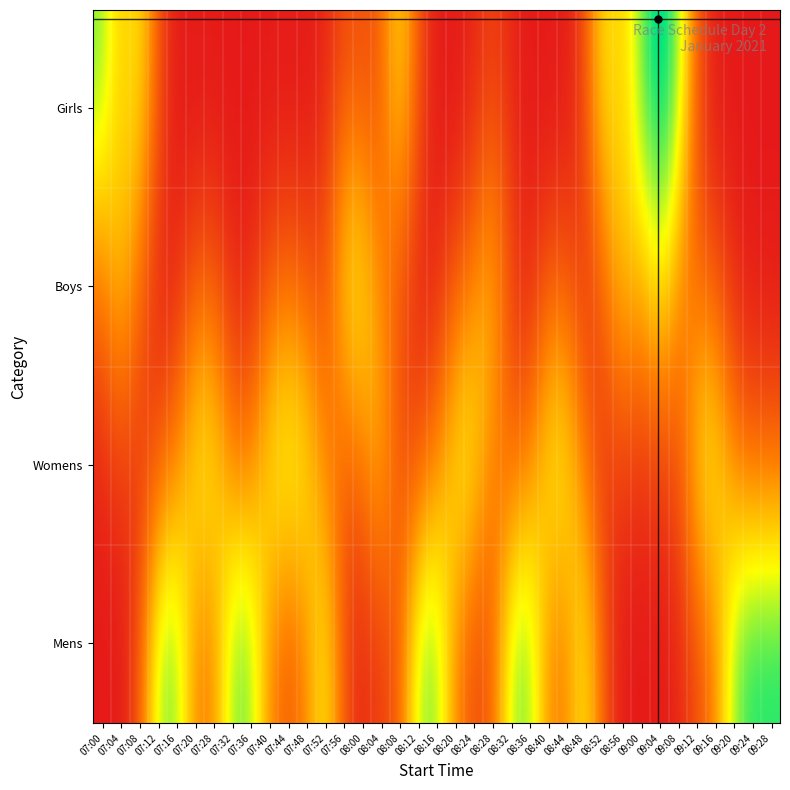

Reading left to right, list all the values displayed in this chart.

Girls: 8	1
Boys: 7	2
Womens: 18	2
Mens: 15	3